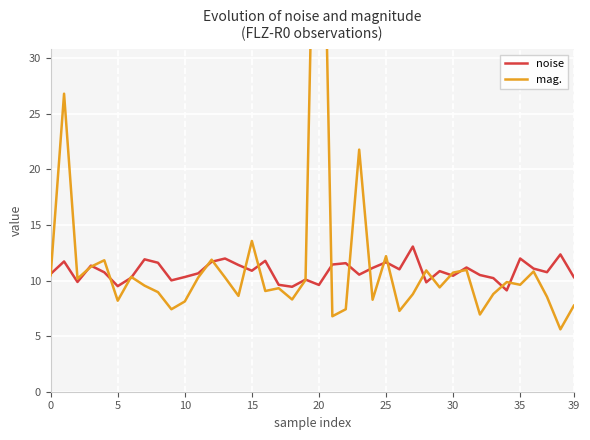

The value of noise at 15 is 10.9. True or false?

True